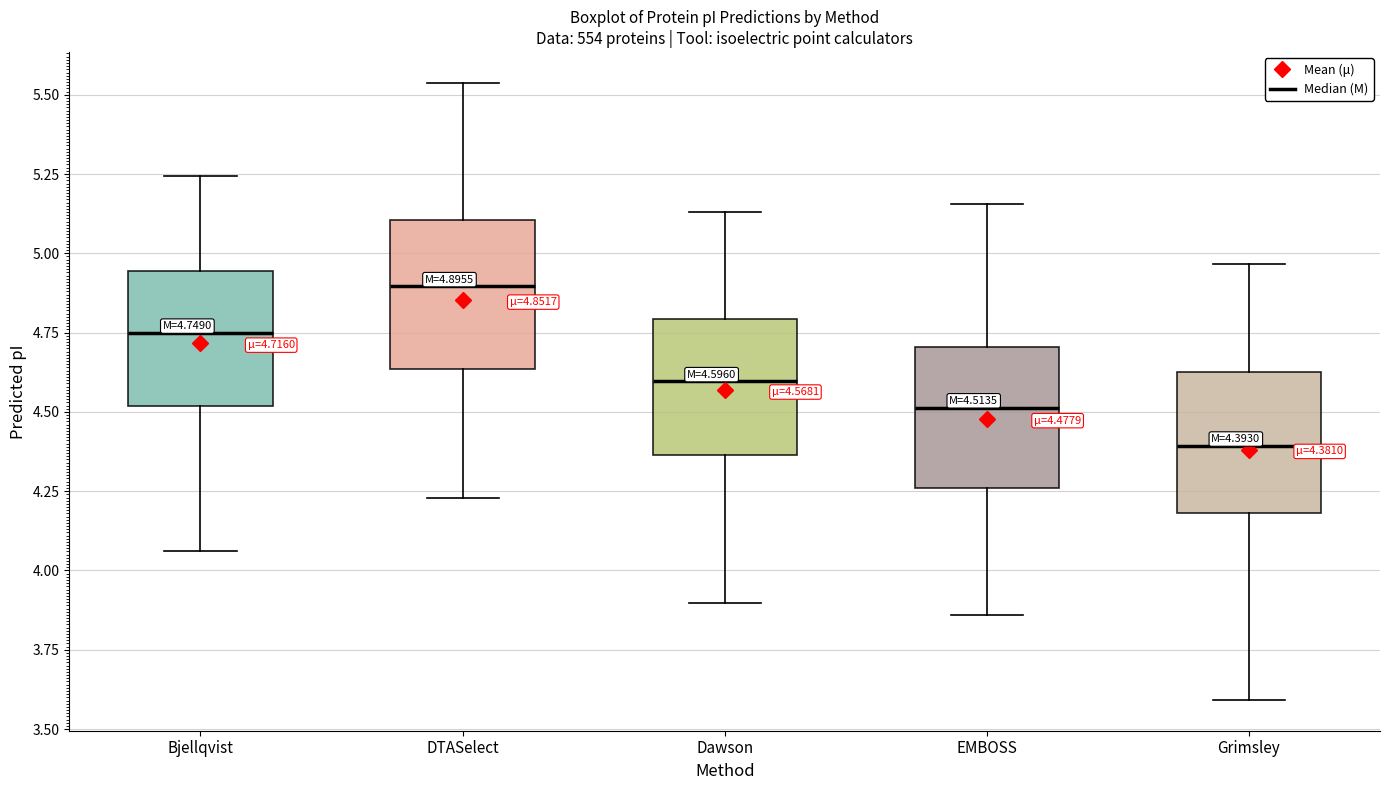

Which box has the highest median line?

DTASelect